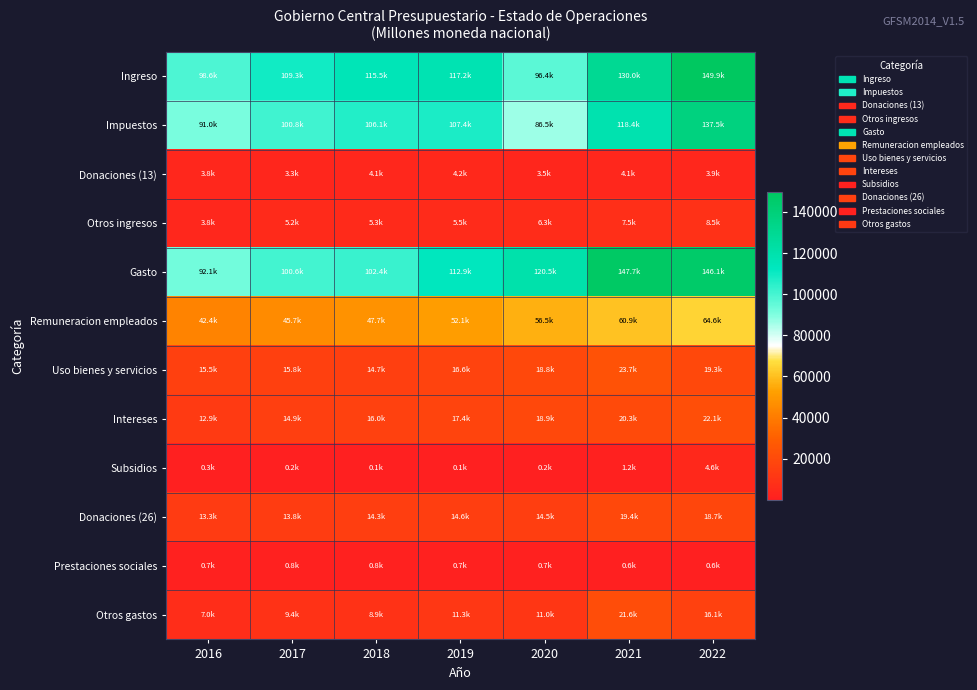

At how many categories does at least one series exceed 117561?

3